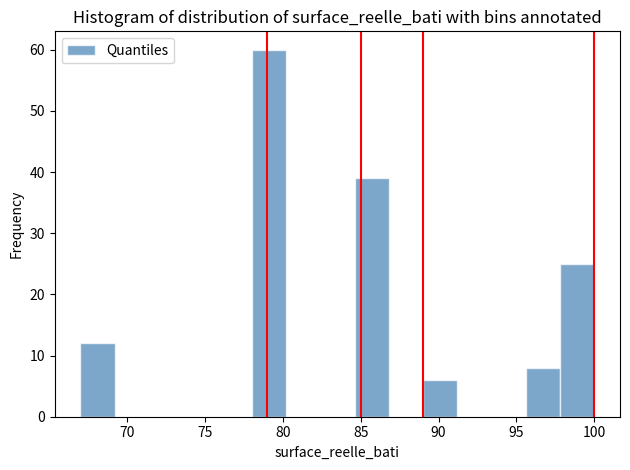

What is the height of the bar covering 67.0 to 69.2 on the x-axis? Neither the bar edges nor the heights are printed on the chart, so give them approximately, as read against the axes.

12